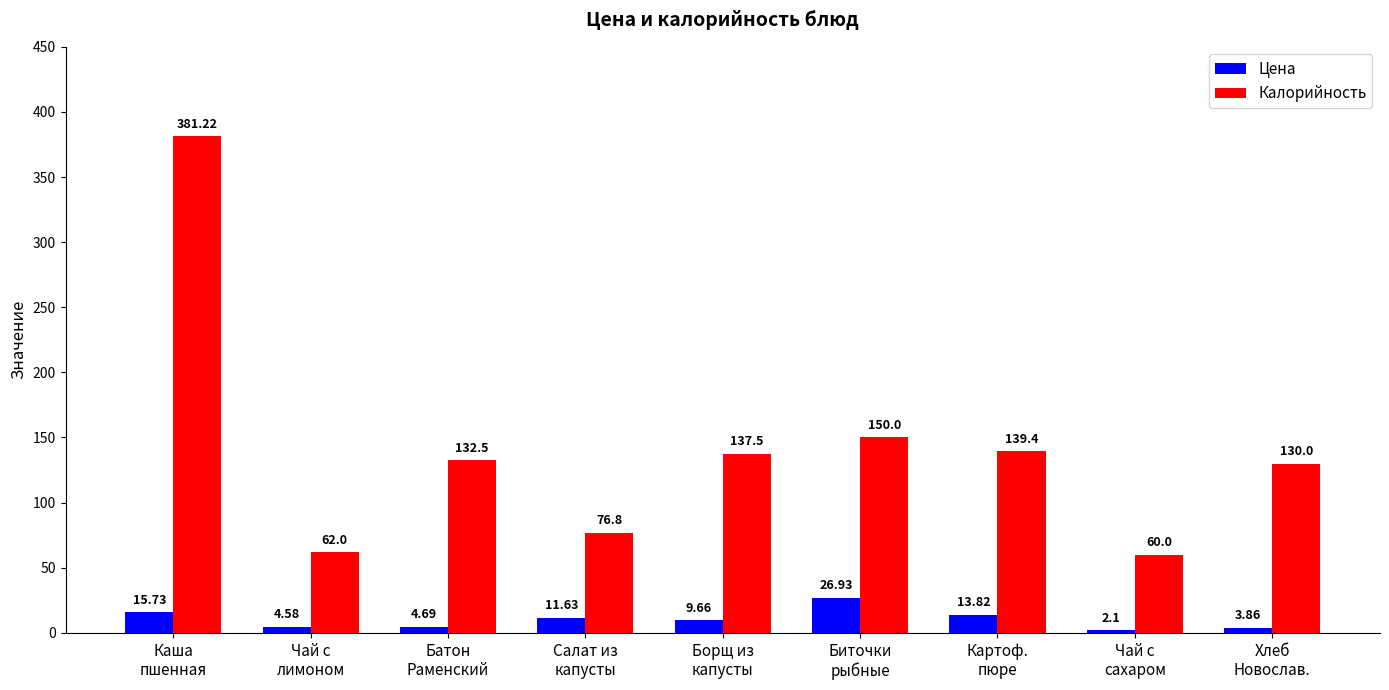

How many data points in Цена are less than 9?

4